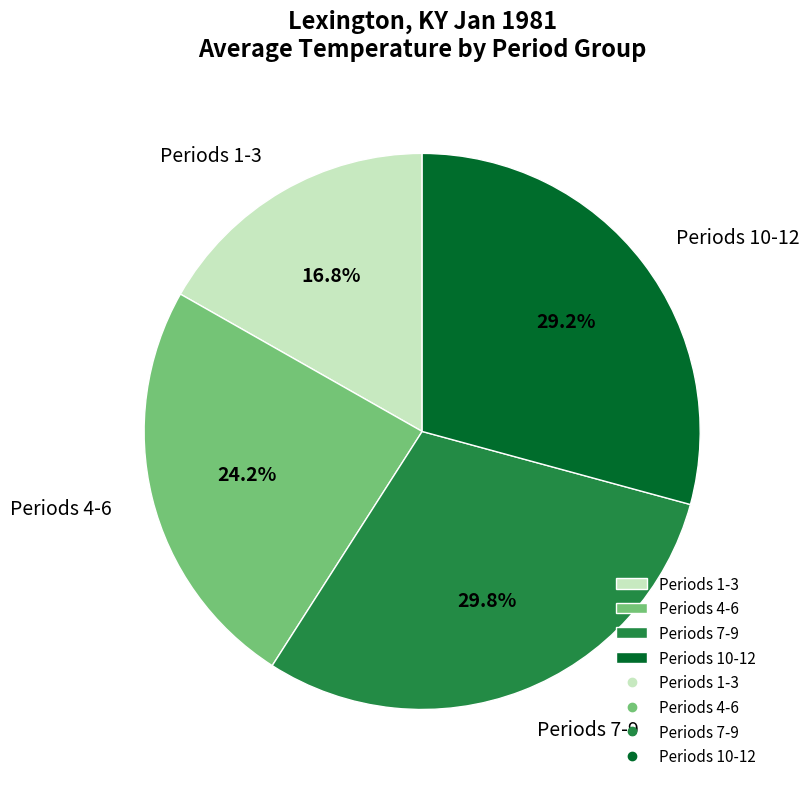

Rank the categories by value from lowest to highest.

Periods 1-3, Periods 4-6, Periods 10-12, Periods 7-9